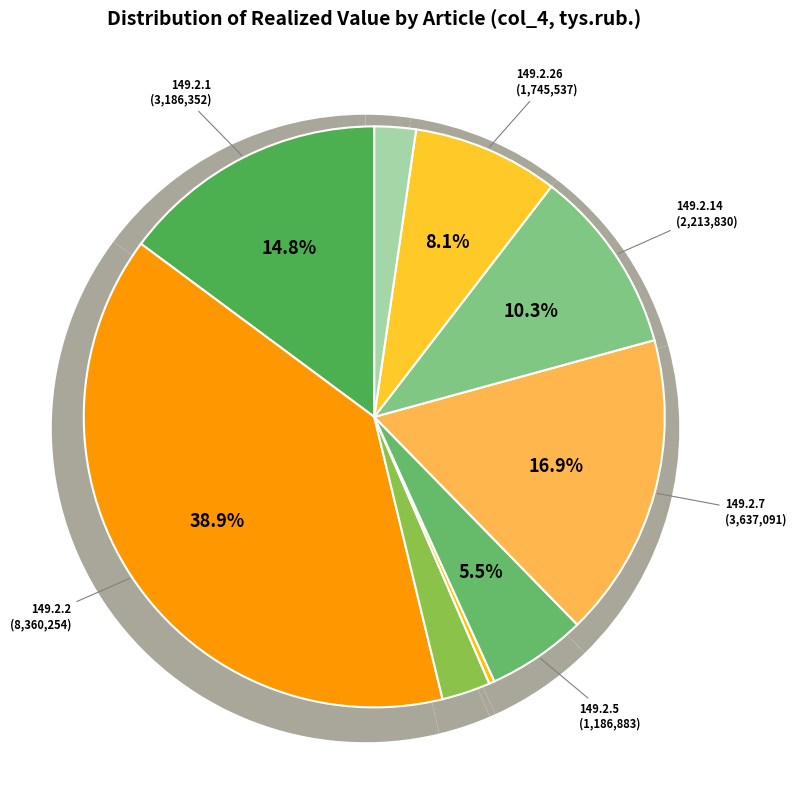

To the nearest percent, what portion does 149.2.20 represent?

2%